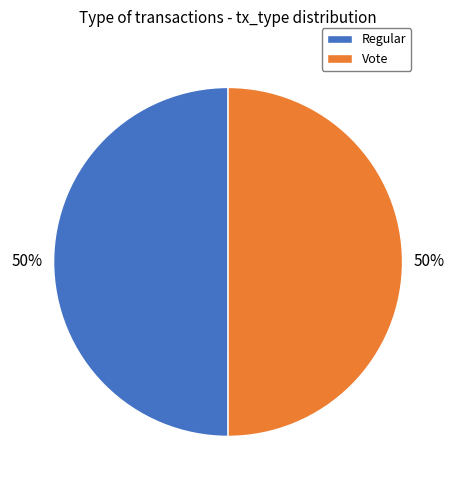

To the nearest percent, what is the average slice percentage?

50%